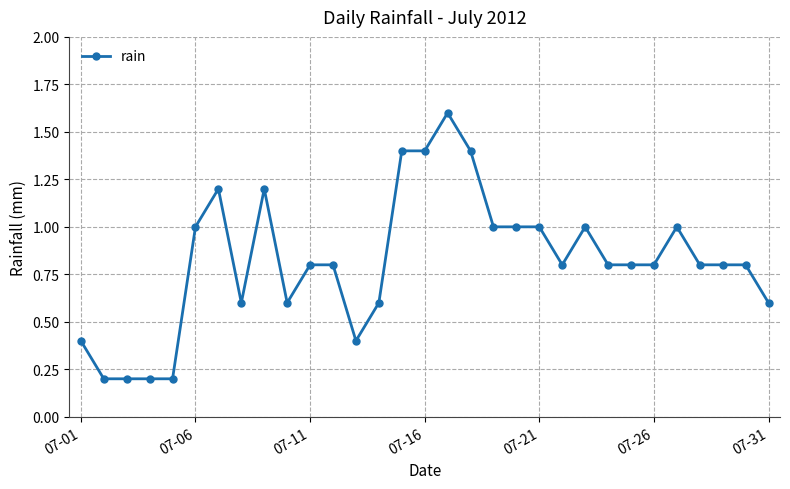

What is the sum of all values?

25.4